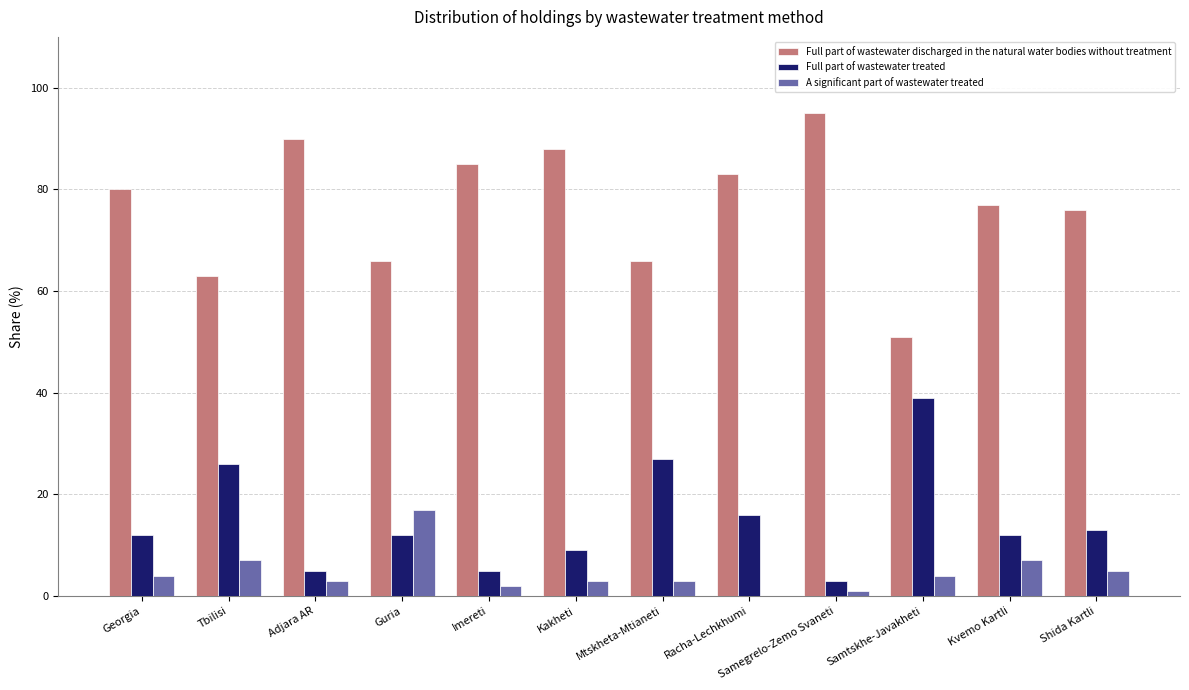

The value of Full part of wastewater discharged in the natural water bodies without treatment at Adjara AR is 90. True or false?

True